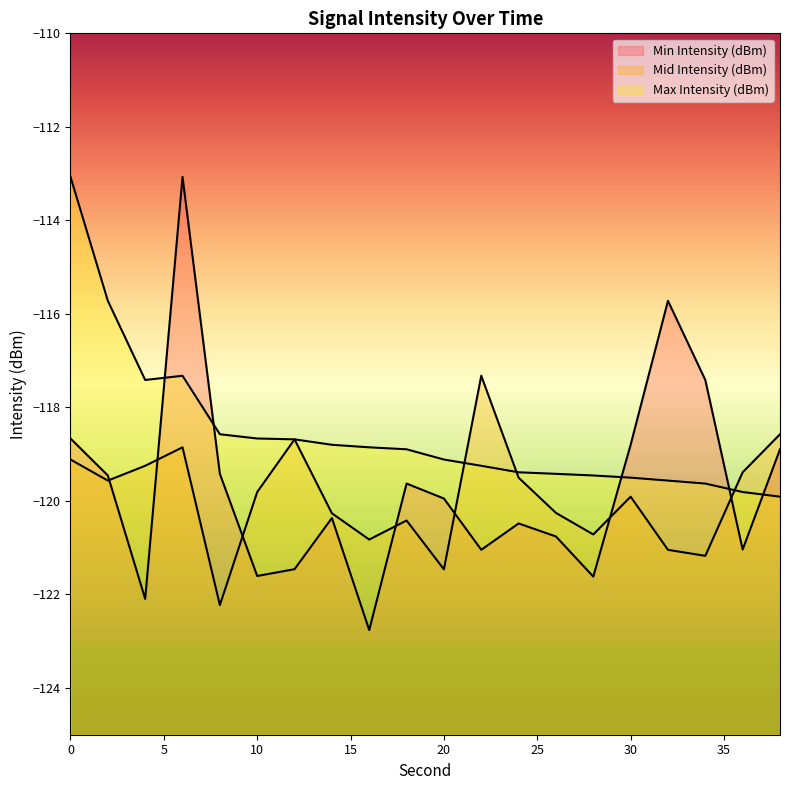

What is the total value across all series at 38?

-357.4